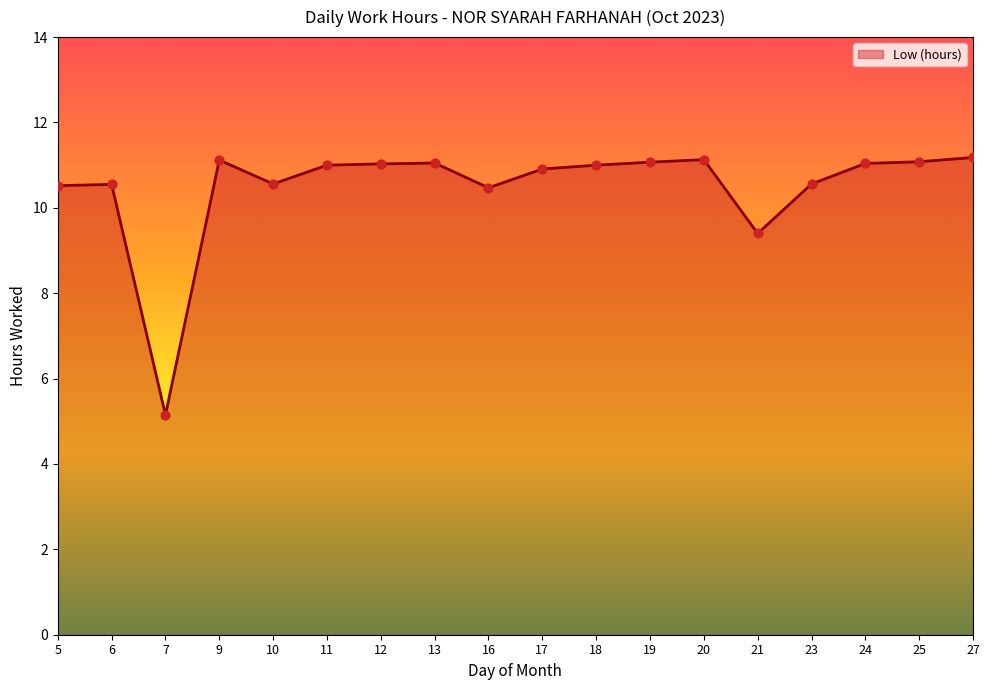

What is the change in value from 19 to 23?

-0.5